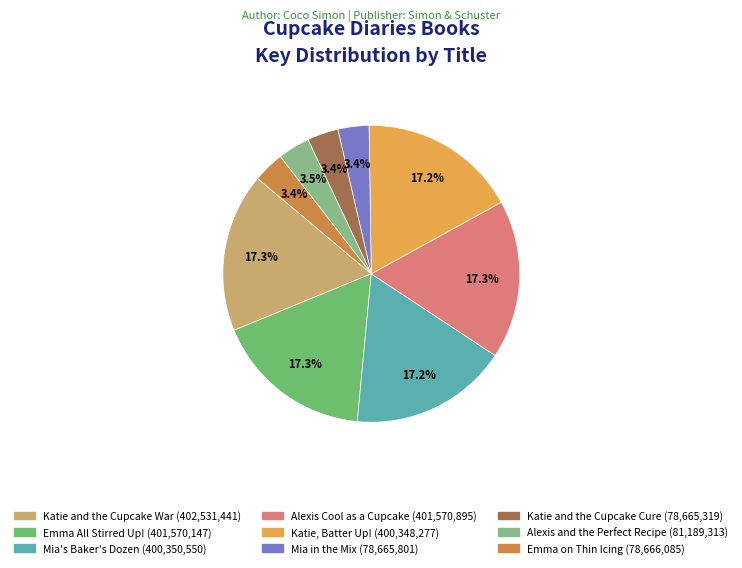

Combined, what portion of the pie is Emma All Stirred Up! and Mia in the Mix?

20.7%